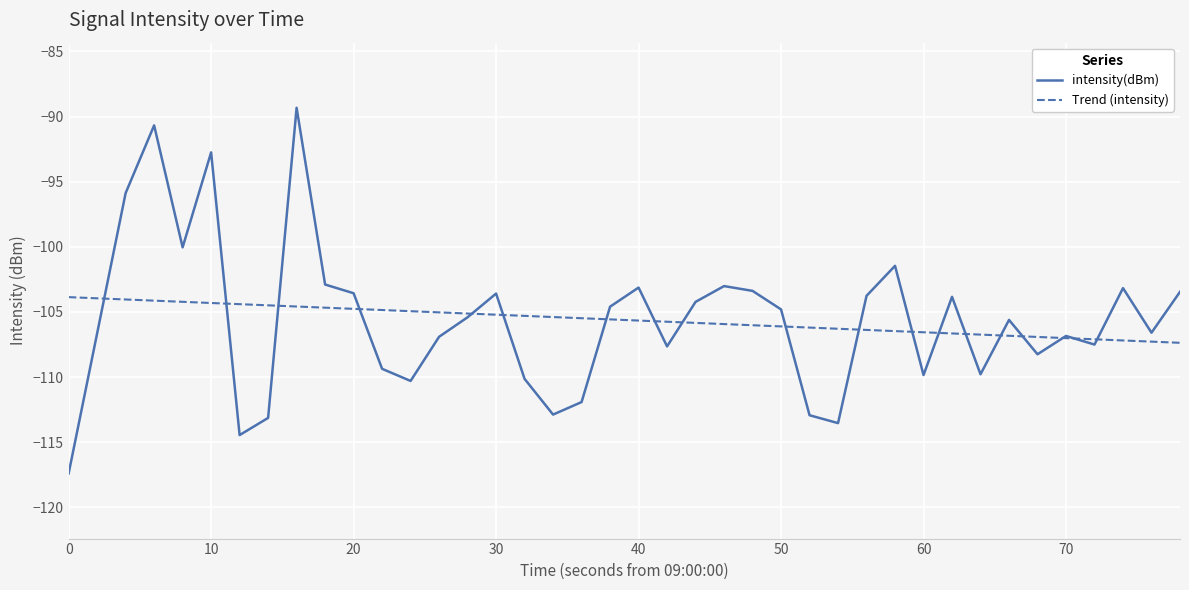

Which series has the widest spread of values?

intensity(dBm)